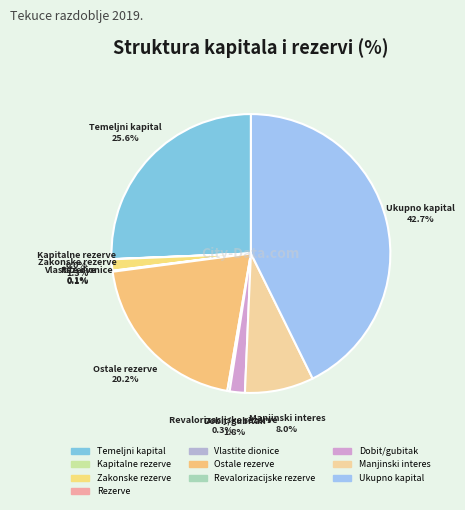

What is the largest slice in the pie chart?

Ukupno kapital